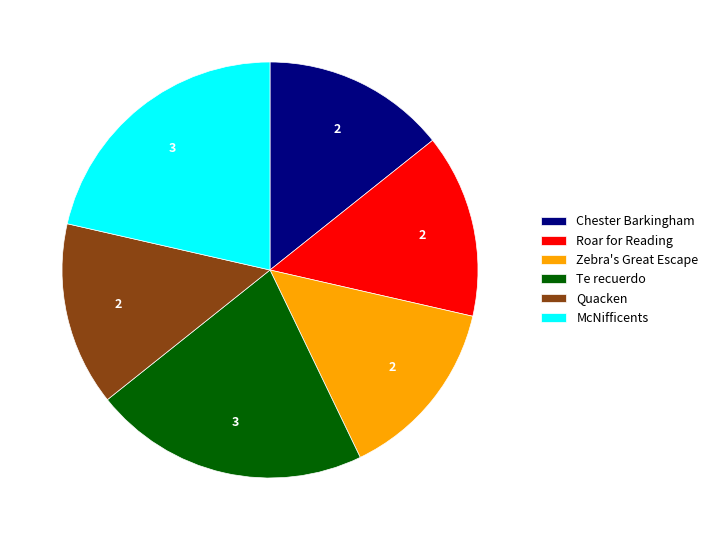

Which has a higher value, McNifficents or Chester Barkingham?

McNifficents